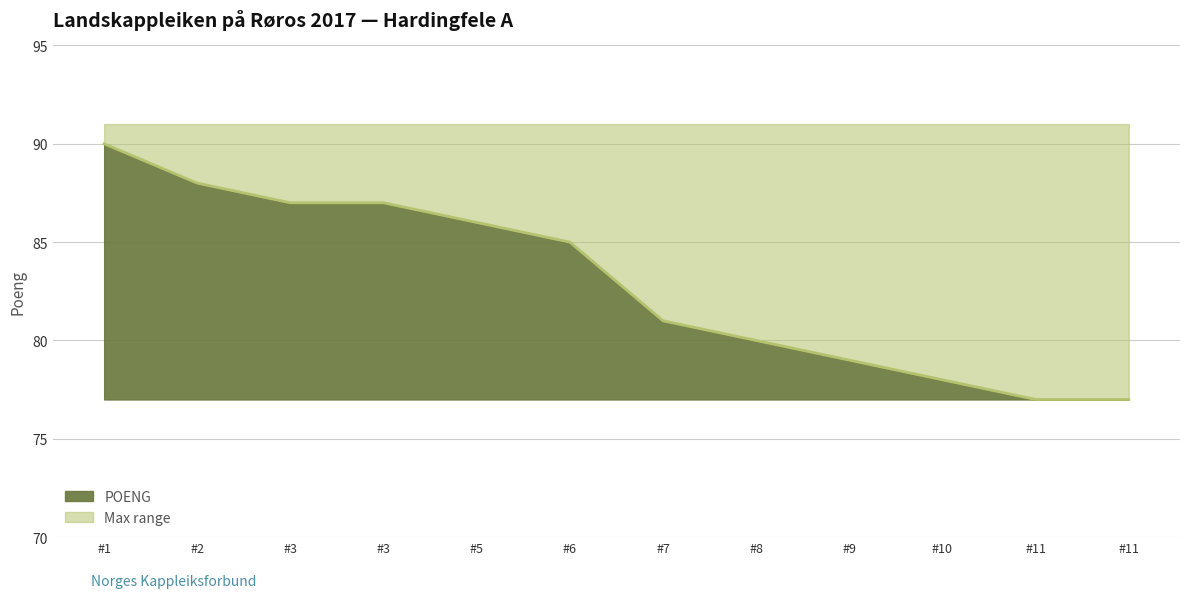

Does the chart display data point markers on the line(s)?

No